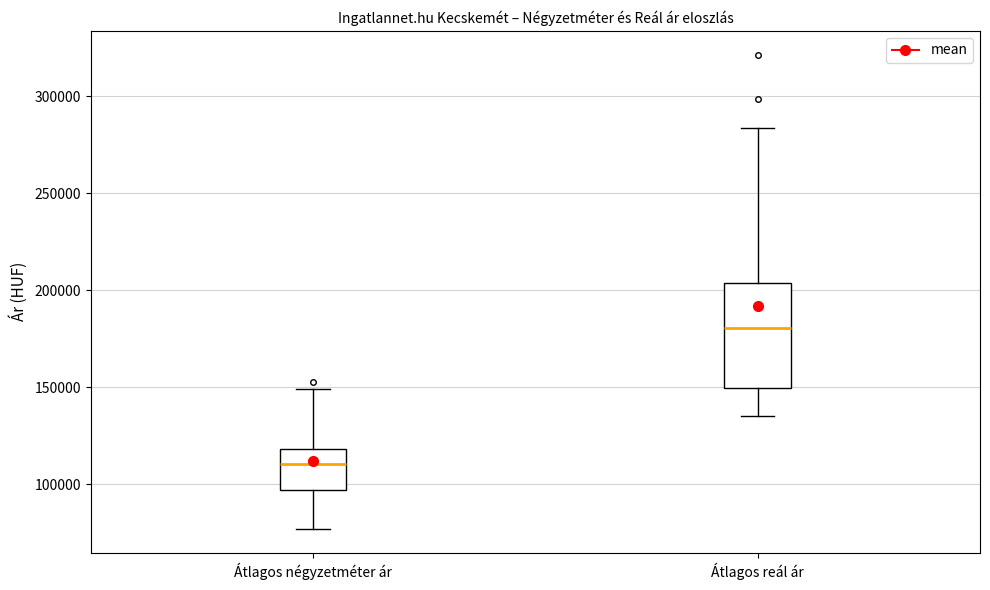

Reading left to right, read every box against the y-axis: the position of its median line, the range the box covers, and the ends of its whiskers. The values are not printed on the chart, so give them approximately, as read against the axis.

Átlagos négyzetméter ár: median 110000, box 95000 to 120000, whiskers 75000 to 150000
Átlagos reál ár: median 180000, box 150000 to 205000, whiskers 135000 to 285000